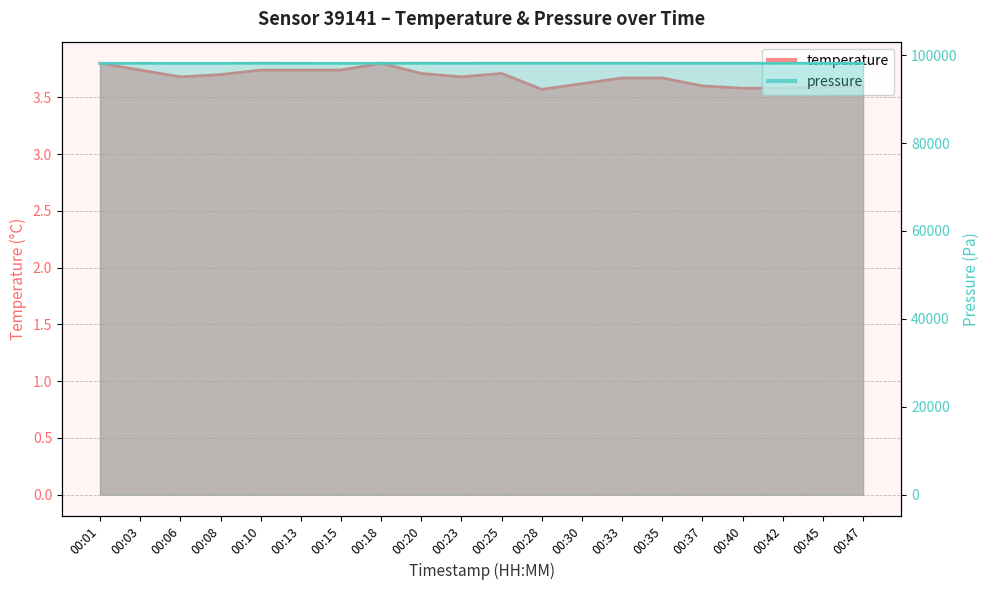

How many distinct data groups are displayed?

2